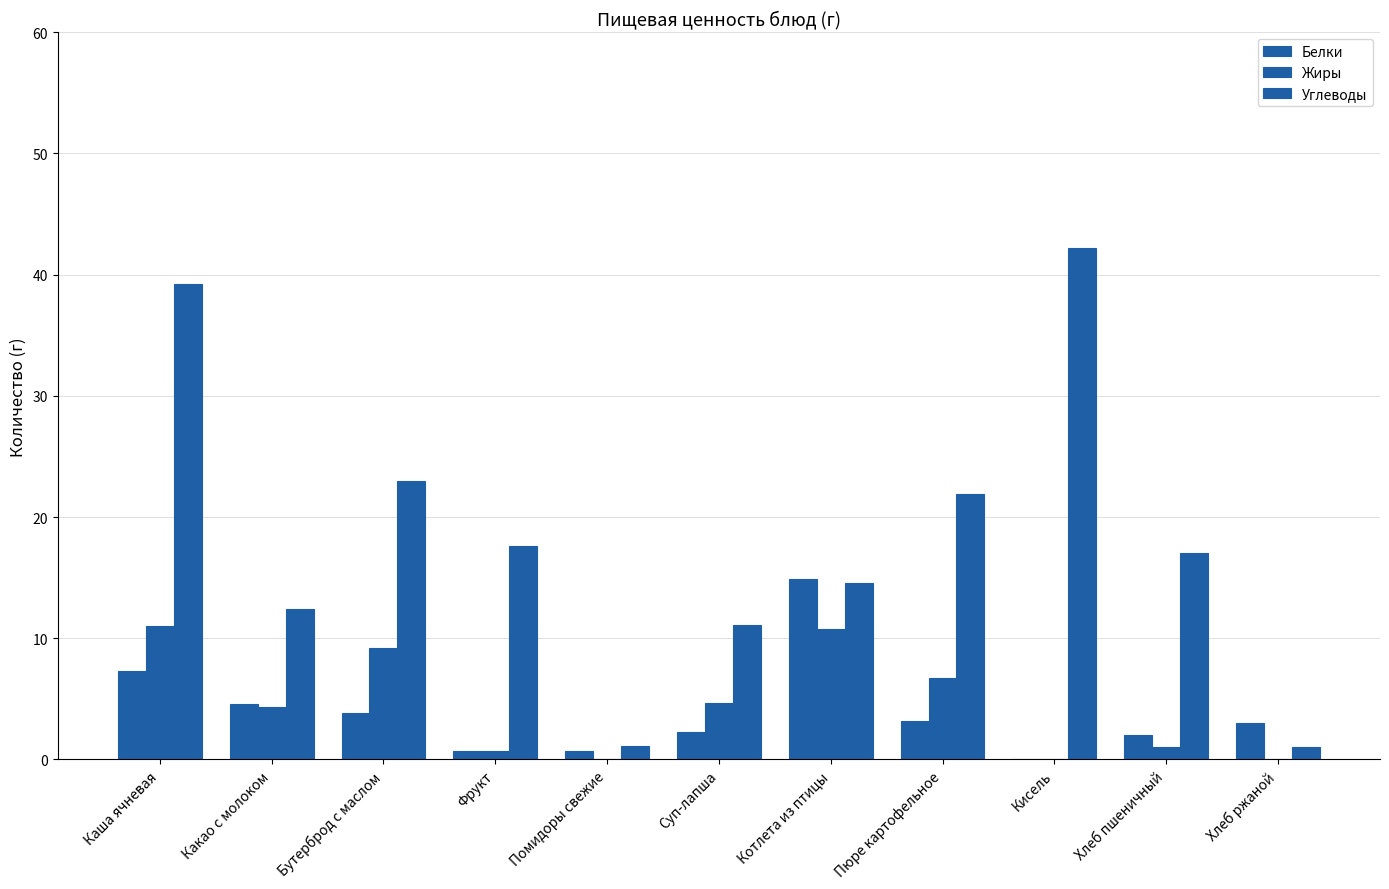

What is the difference between the Жиры values at Пюре картофельное and Бутерброд с маслом?

2.4